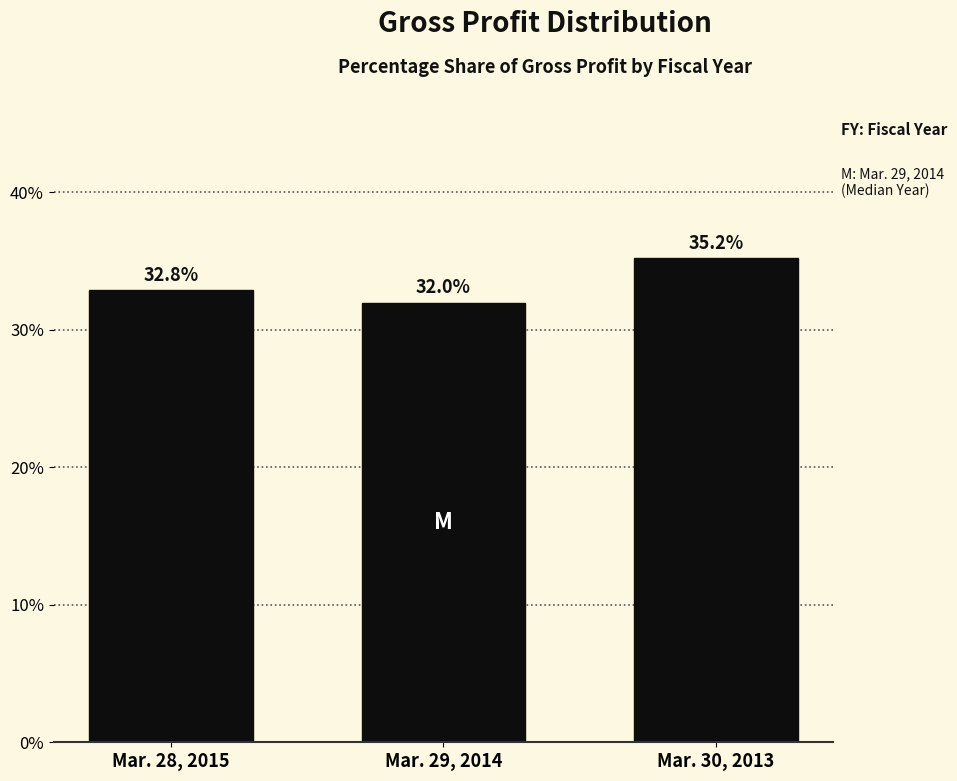

Reading left to right, what are all the values shown in this chart?

Mar. 28, 2015=32.8	Mar. 29, 2014=32.0	Mar. 30, 2013=35.2